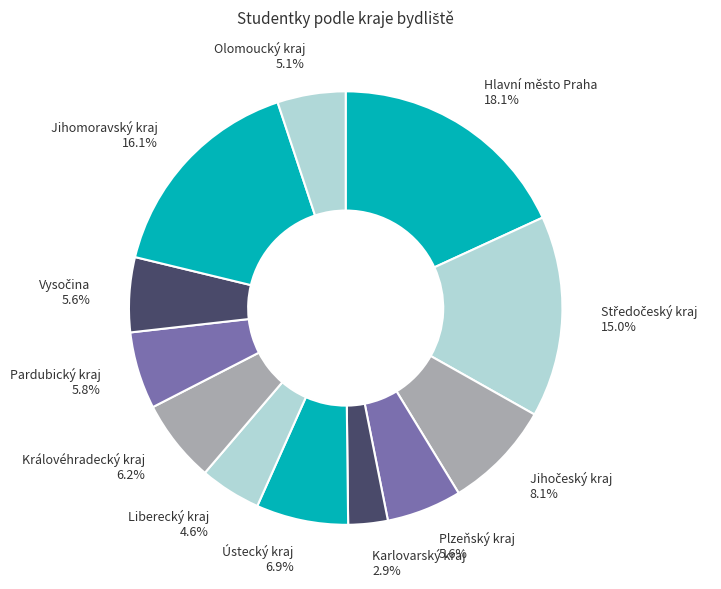

Does Liberecký kraj represent more than half of the total?

No